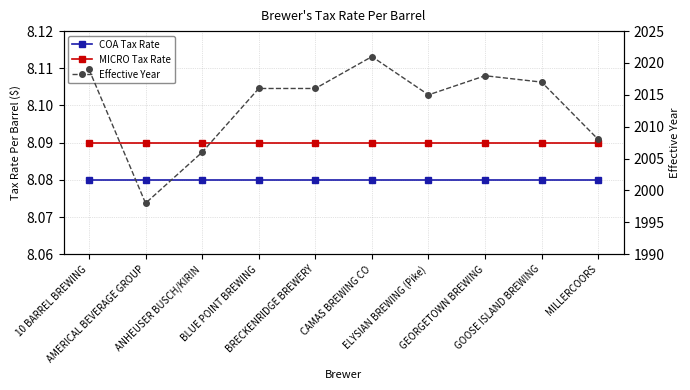

Which has a higher value, ANHEUSER BUSCH/KIRIN or GEORGETOWN BREWING?

ANHEUSER BUSCH/KIRIN